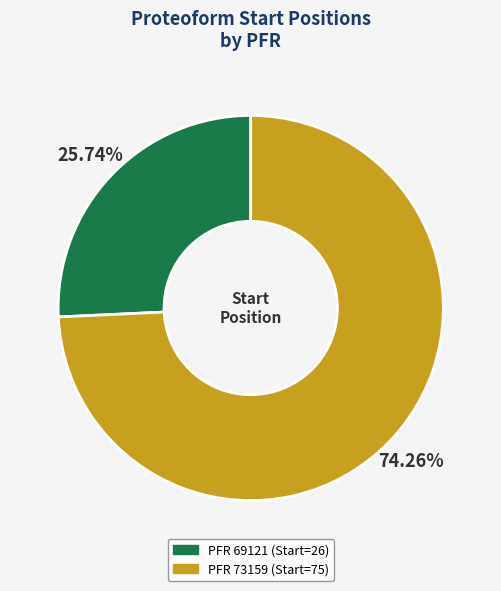

How many slices are in this pie chart?

2